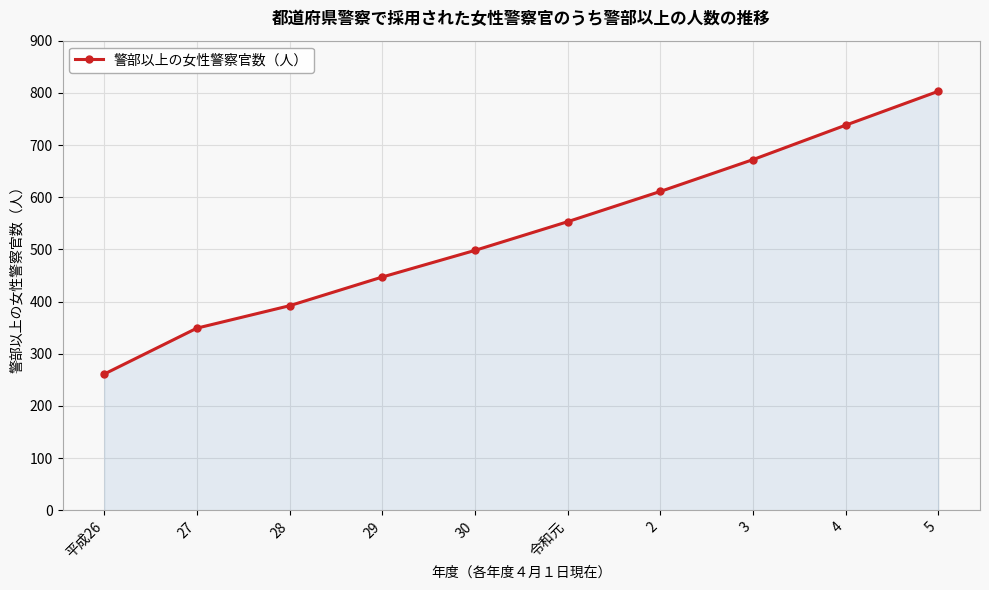

Rank the categories by value from lowest to highest.

平成26, 27, 28, 29, 30, 令和元, 2, 3, 4, 5